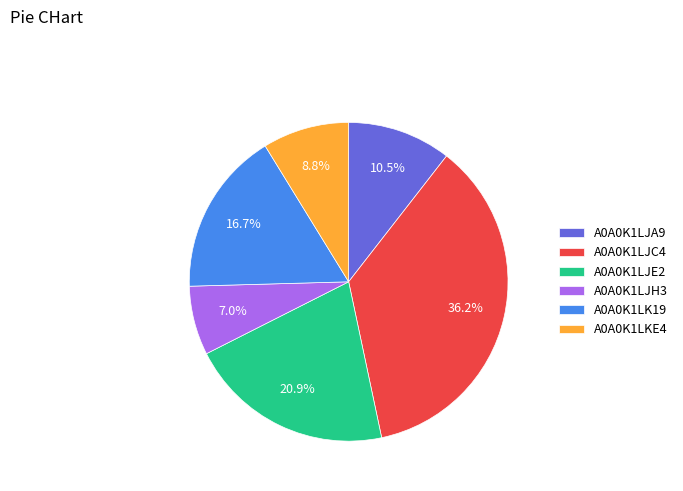

Is it true that A0A0K1LKE4 is 9% of the pie?

True